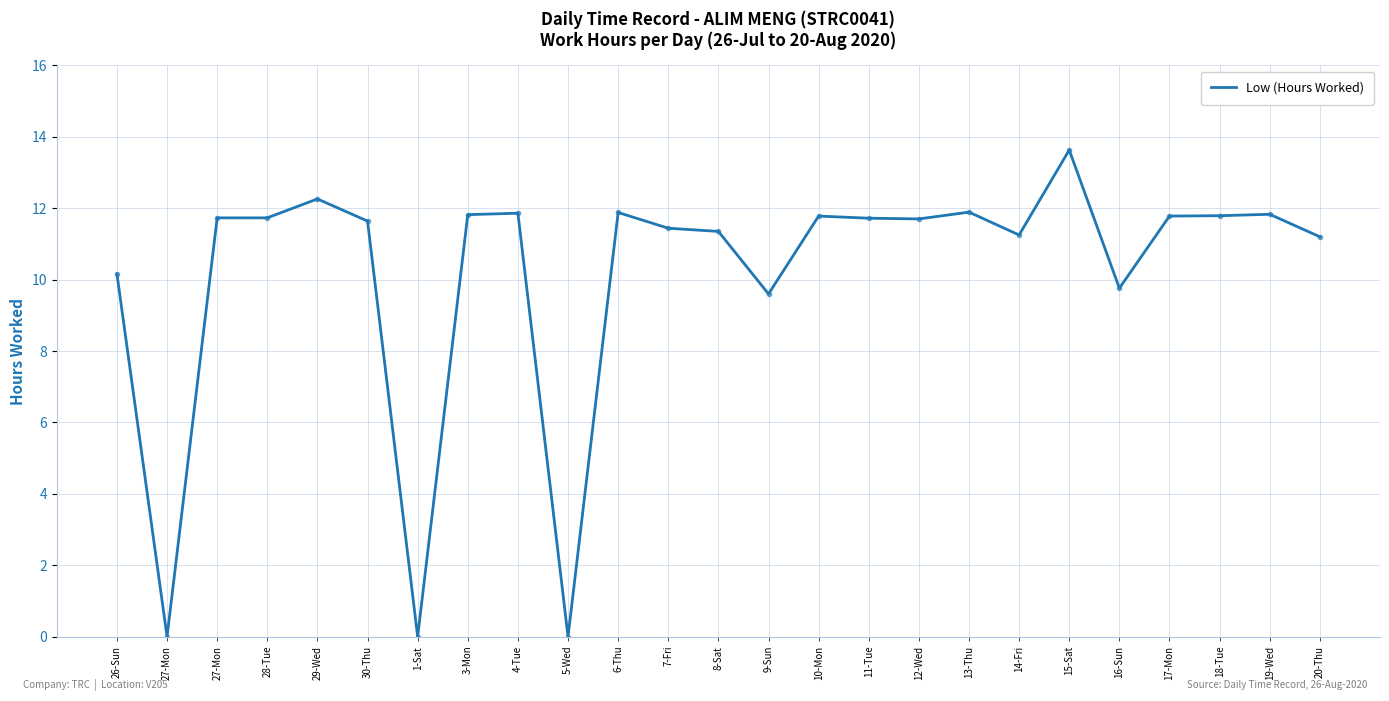

Between 12-Wed and 7-Fri, which is larger?

12-Wed